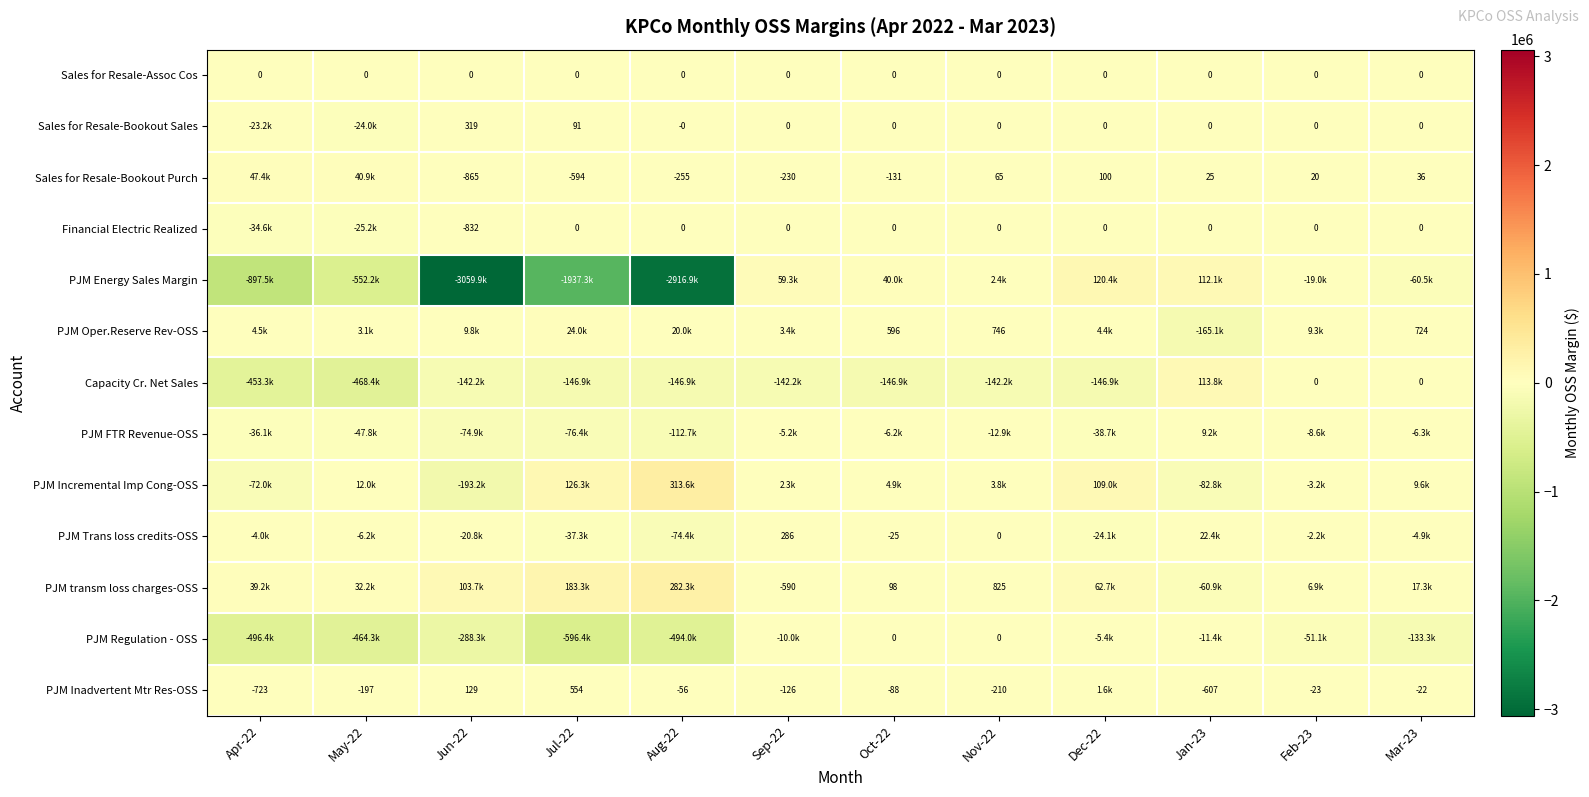

How many positive values does the Sales for Resale-Bookout Sales series have?

2